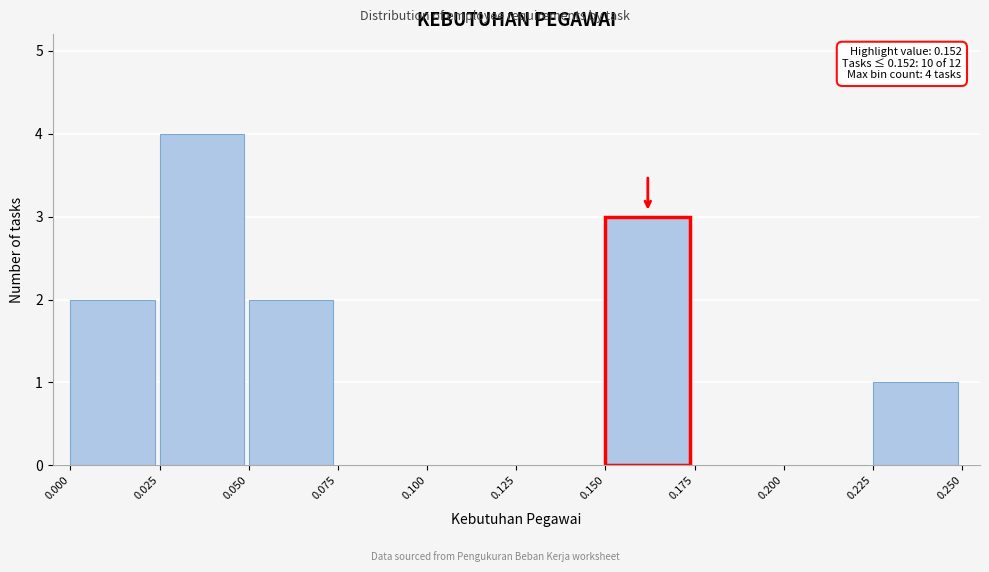

Over which range of the x-axis is the bar tallest?

0.025 to 0.050